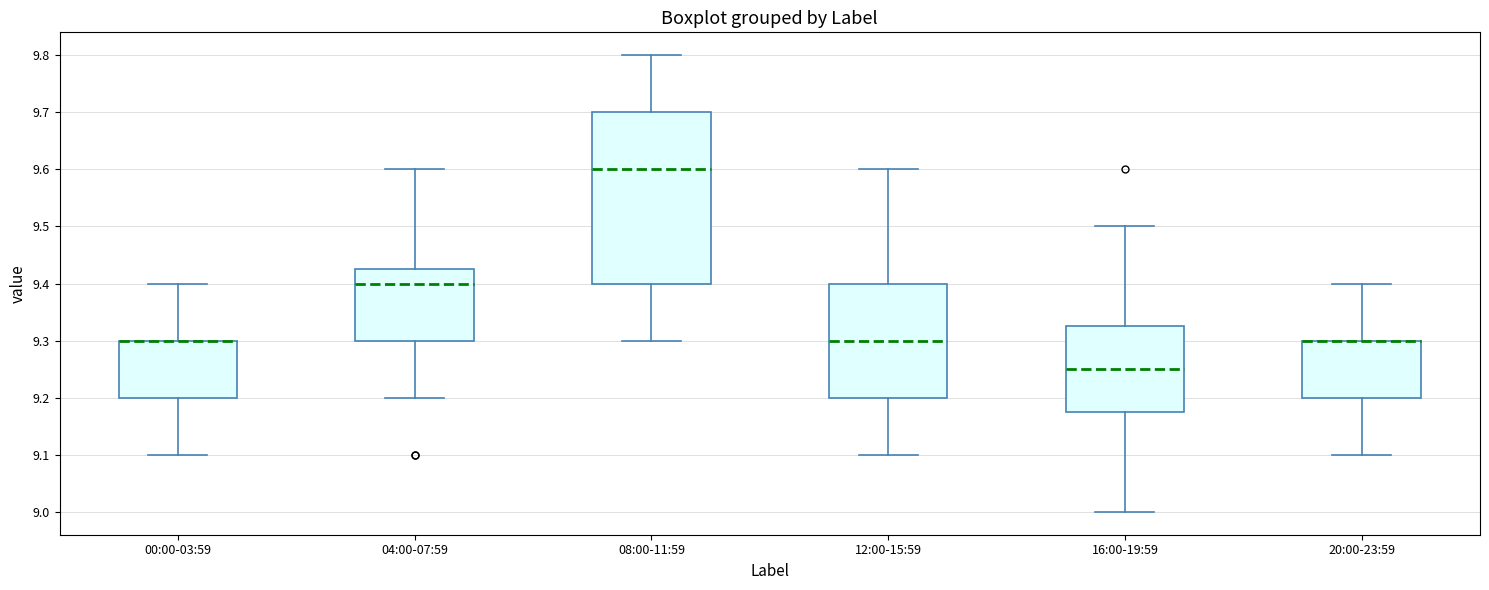

Where is the lower edge of the box for 00:00-03:59 on the y-axis? The values are not printed on the chart, so give them approximately, as read against the axis.

9.20